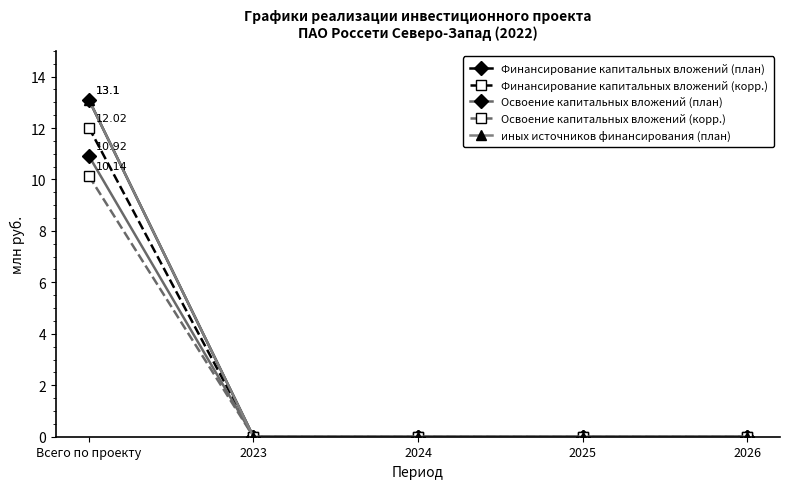

Between Всего по проекту and 2026, which is larger?

Всего по проекту